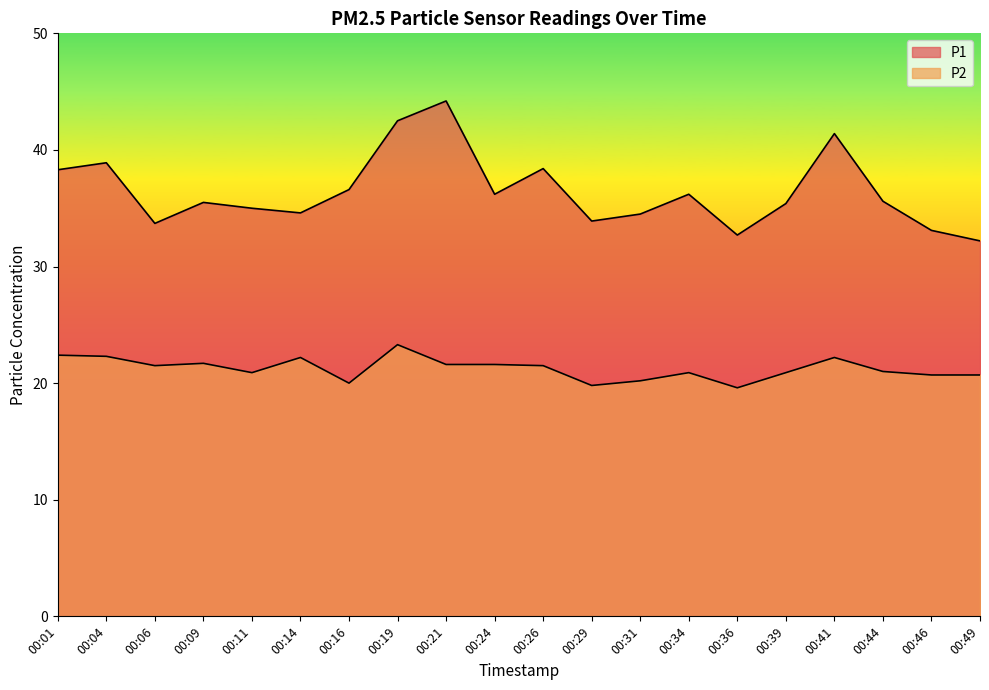

Reading left to right, what are all the values shown in this chart?

P1: 00:01=38.3	00:04=38.9	00:06=33.7	00:09=35.5	00:11=35.0	00:14=34.6	00:16=36.6	00:19=42.5	00:21=44.2	00:24=36.2	00:26=38.4	00:29=33.9	00:31=34.5	00:34=36.2	00:36=32.7	00:39=35.4	00:41=41.4	00:44=35.6	00:46=33.1	00:49=32.2
P2: 00:01=22.4	00:04=22.3	00:06=21.5	00:09=21.7	00:11=20.9	00:14=22.2	00:16=20.0	00:19=23.3	00:21=21.6	00:24=21.6	00:26=21.5	00:29=19.8	00:31=20.2	00:34=20.9	00:36=19.6	00:39=20.9	00:41=22.2	00:44=21.0	00:46=20.7	00:49=20.7